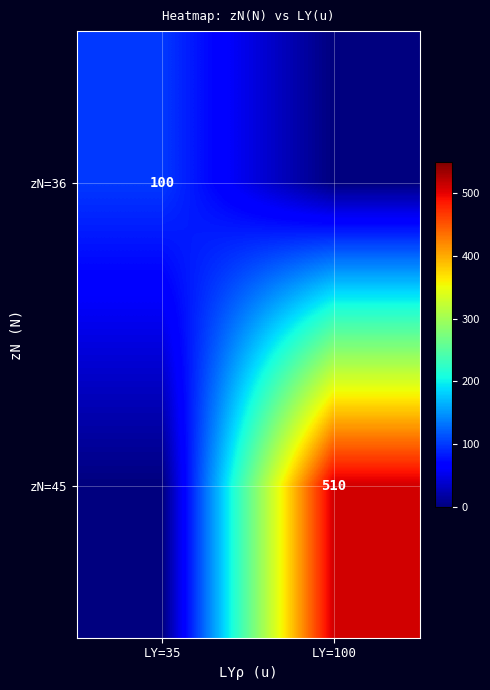

True or false: zN=45 has a value of 816 at LY=100.

False